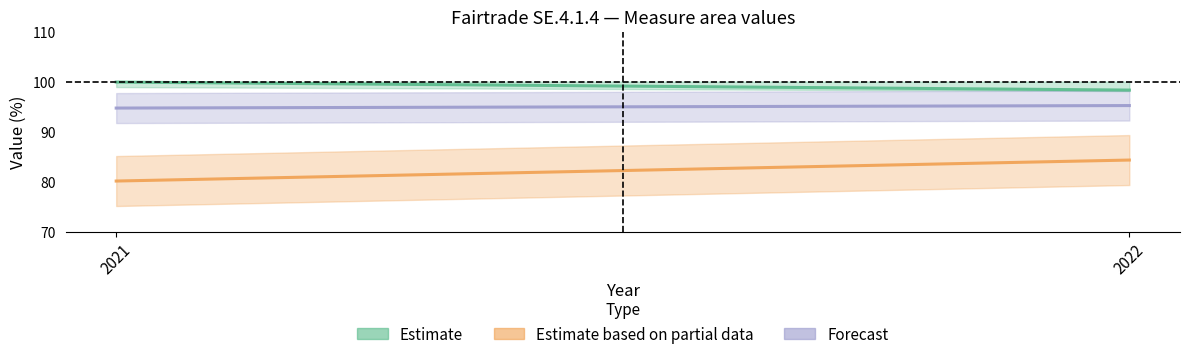

What is the value of the Forecast point at the 2nd from the left?

95.2